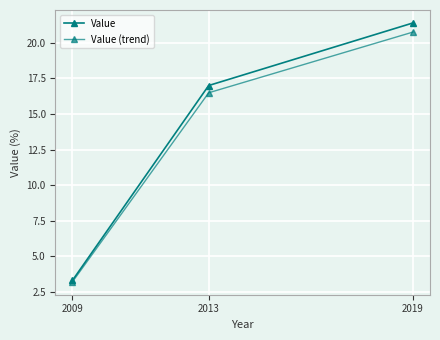

Read the Value value at 2019.

21.4